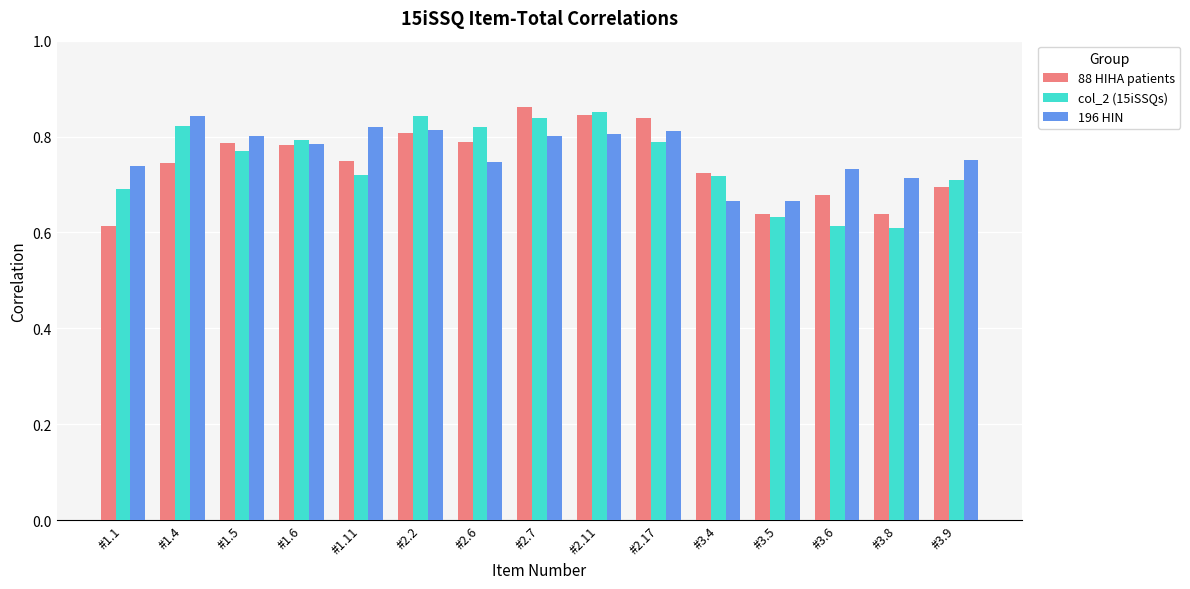

The 196 HIN series shows 0.8 at #1.6. True or false?

True